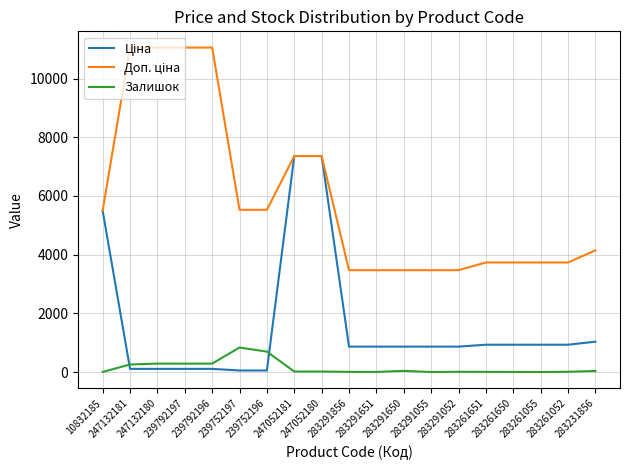

How many lines are shown in the chart?

3